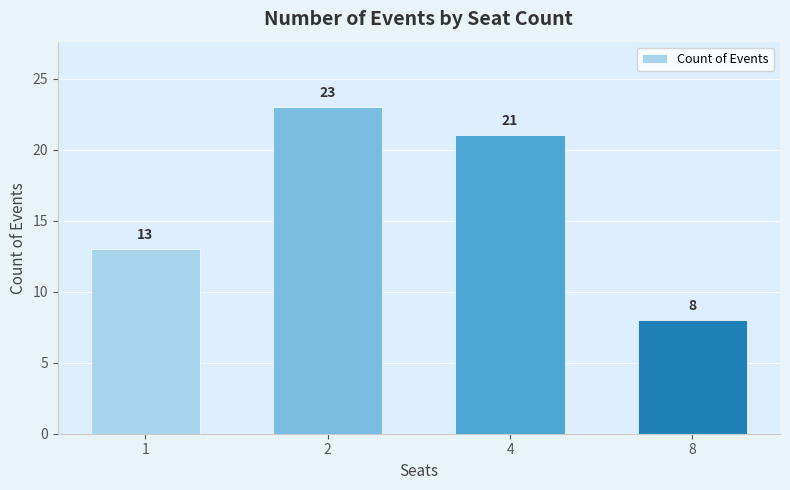

Count the values in the range 13 to 23.

3